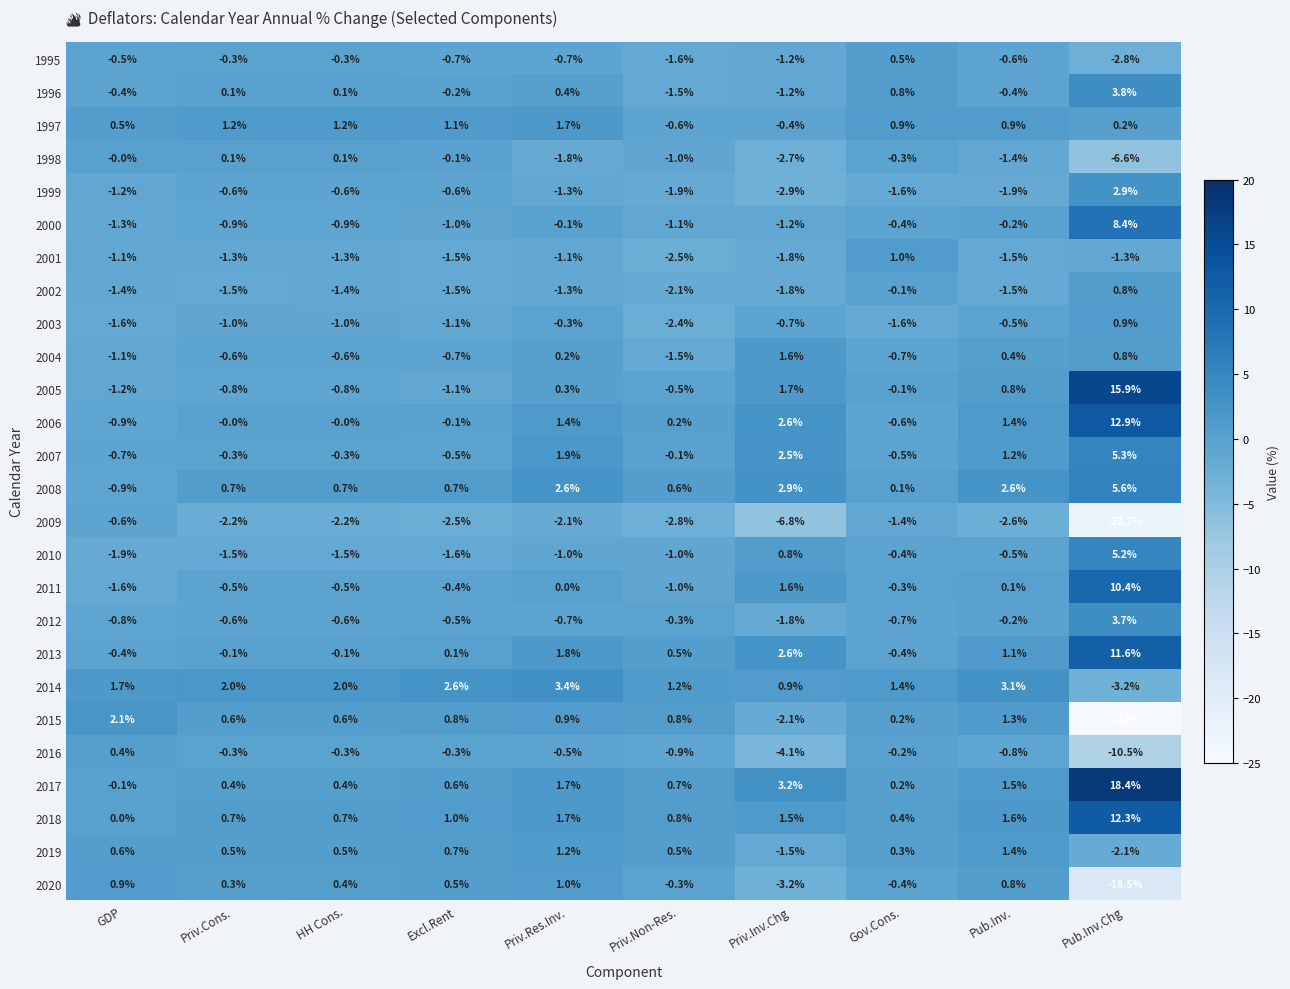

What is the difference between the 2008 values at GDP and Priv.Cons.?

1.6